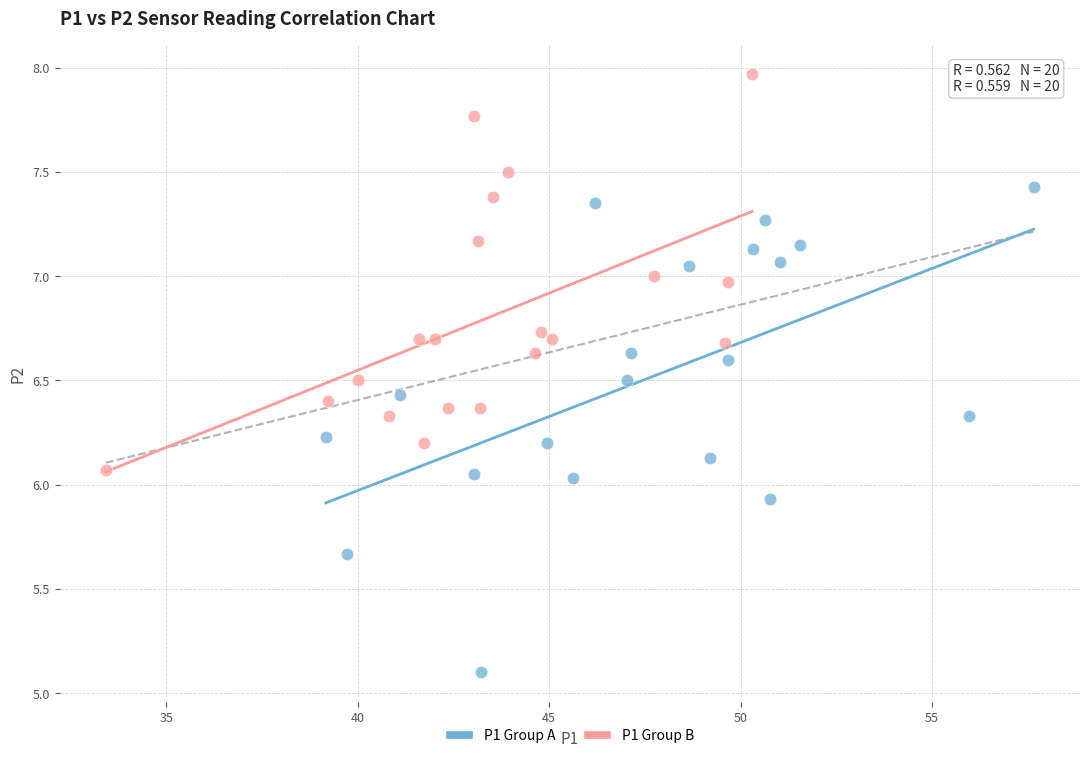

Which series reaches the maximum Y coordinate?

P1 Group B